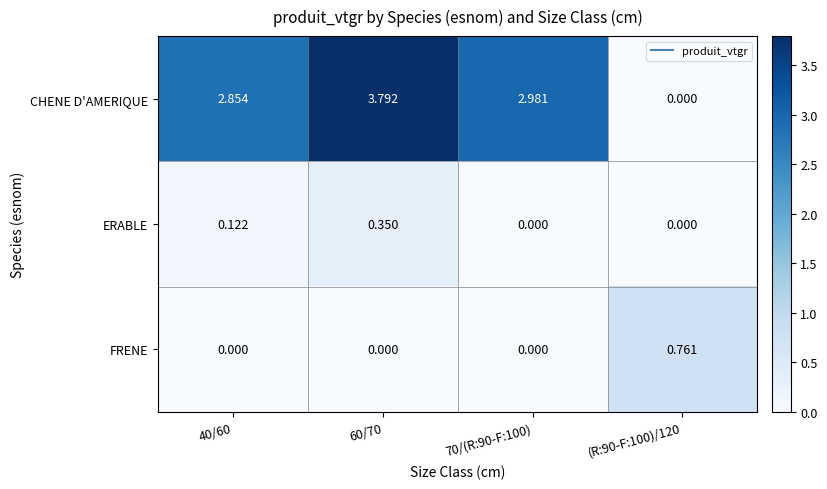

Which series has the widest spread of values?

CHENE D'AMERIQUE